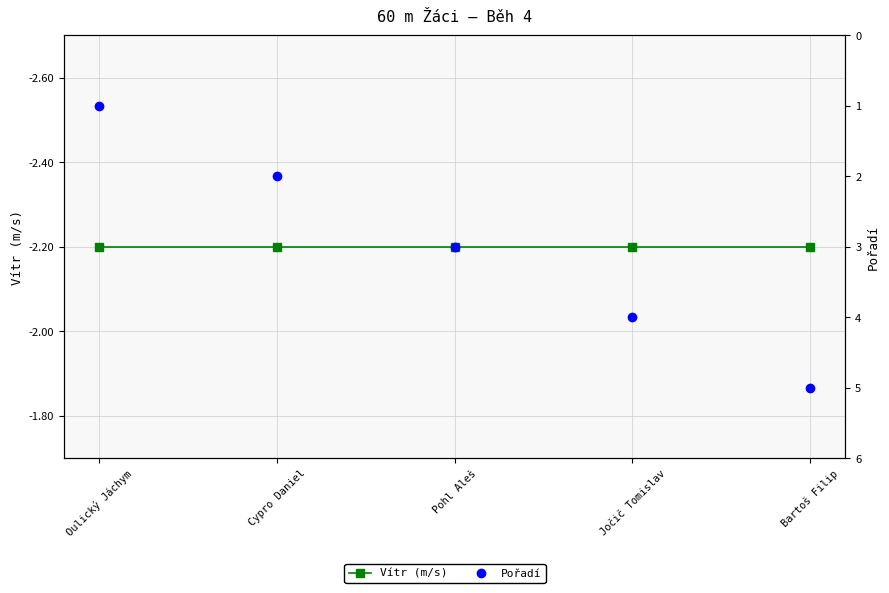

What are all the series names shown in the legend?

Vítr (m/s), Pořadí